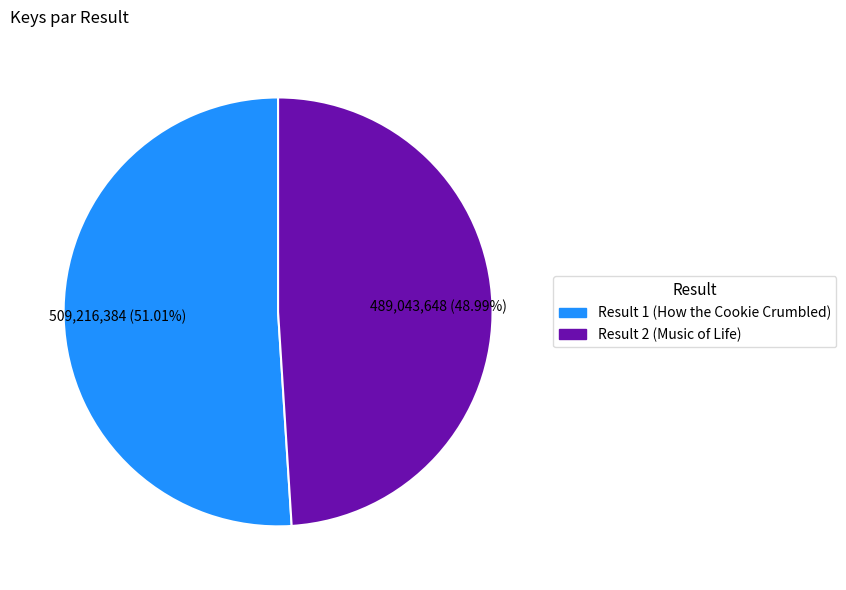

Is it true that Result 2 (Music of Life) is 49% of the pie?

True